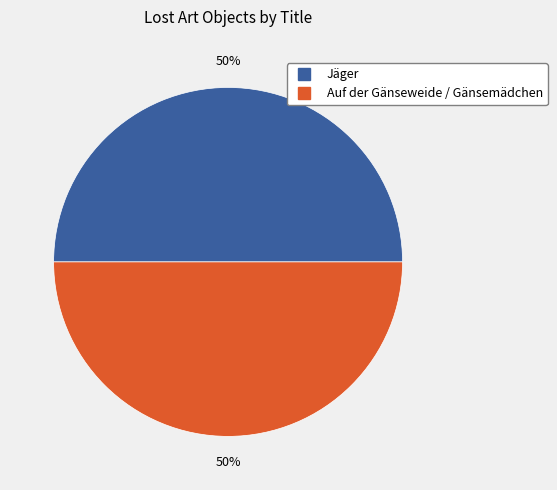

What is the ratio of the value at Auf der Gänseweide / Gänsemädchen to the value at Jäger?

1.0